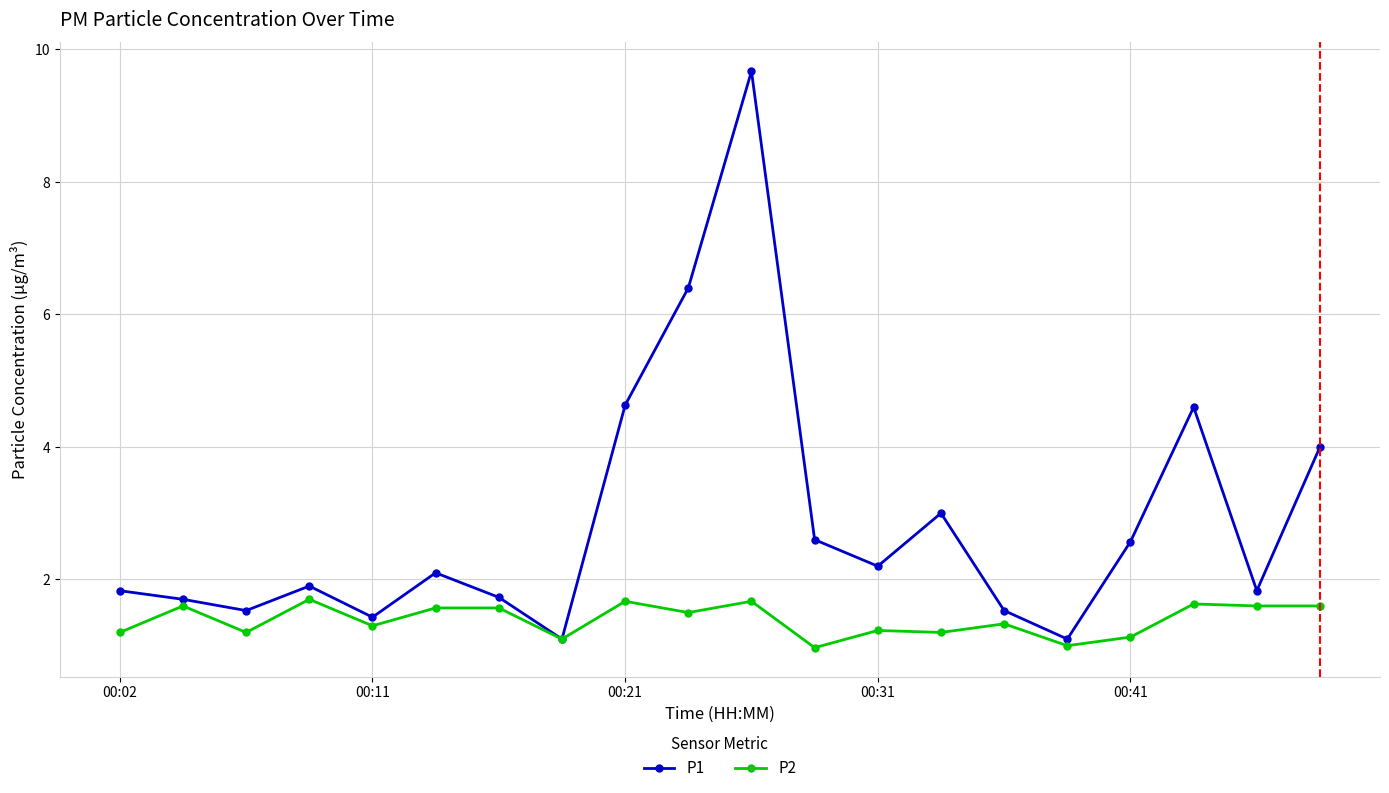

How many lines are shown in the chart?

2